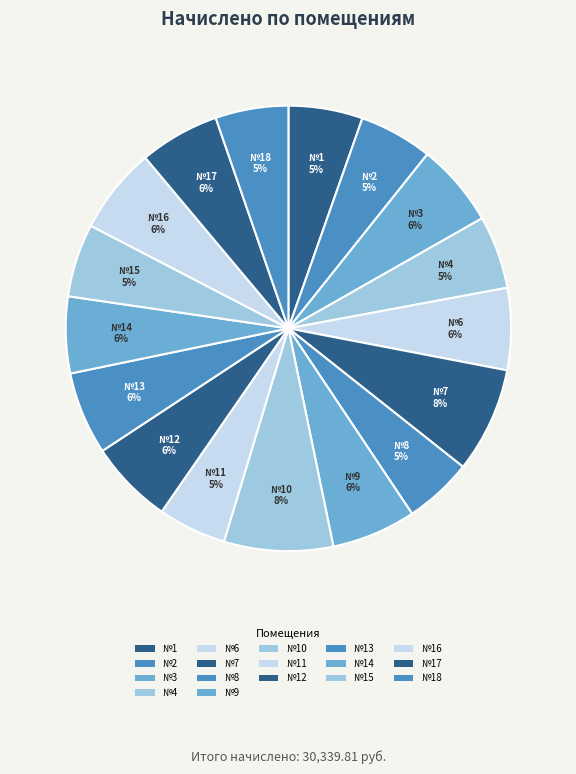

To the nearest percent, what is the average slice percentage?

6%